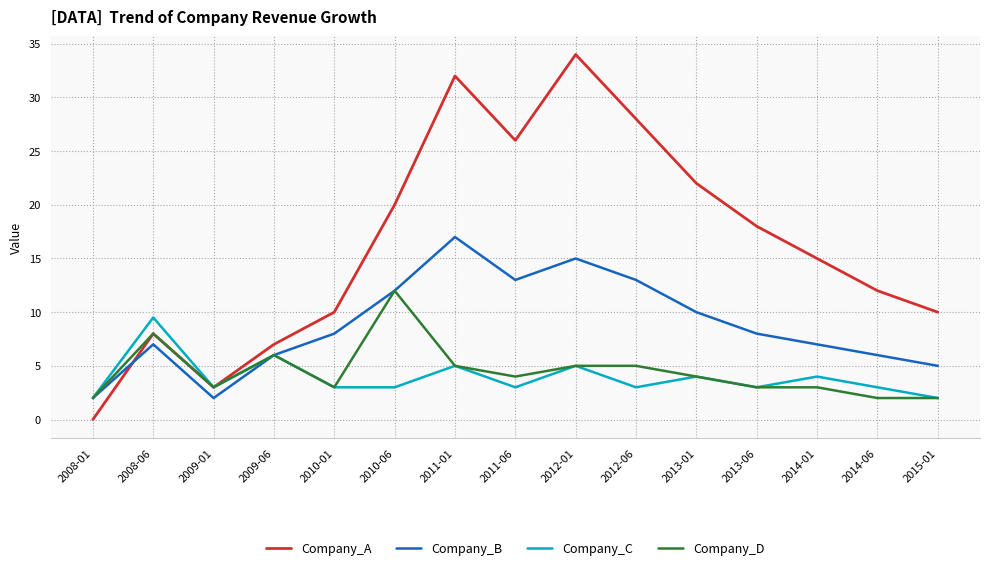

What position from the left is 2011-06?

8